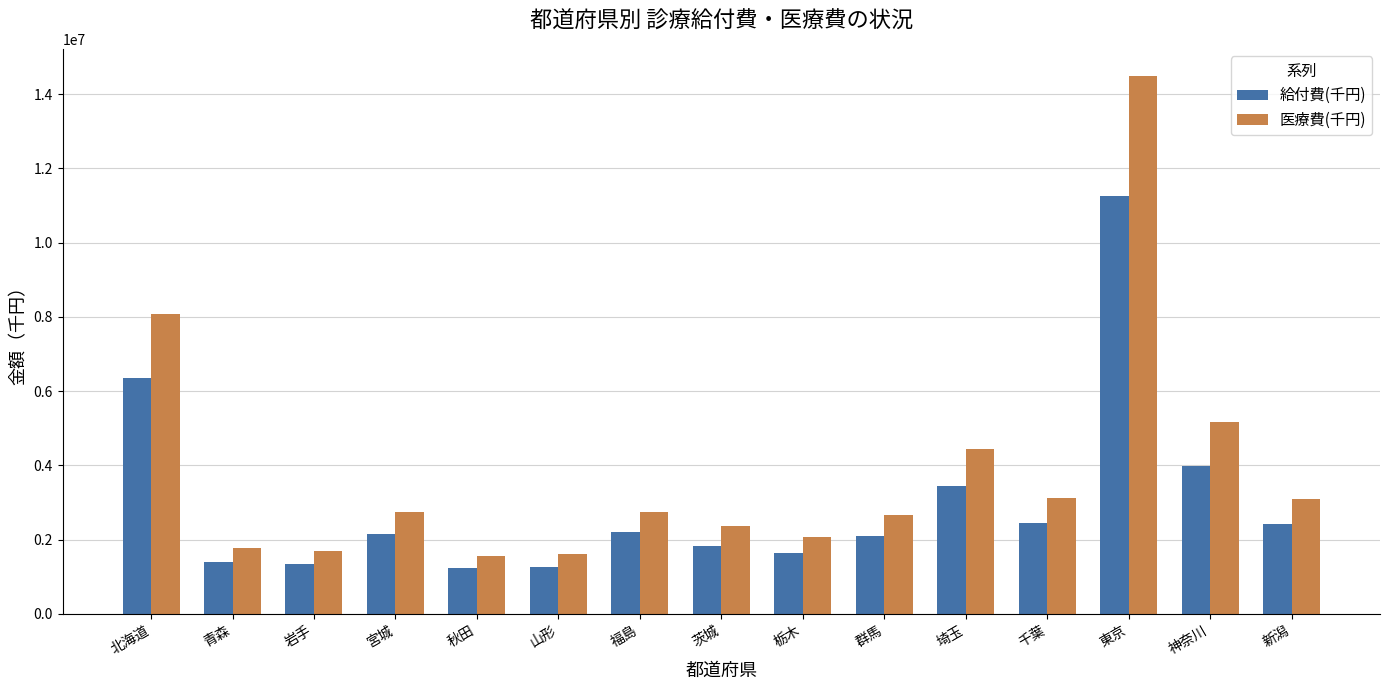

What is the difference between the maximum and second lowest values in the 医療費(千円) series?

12891301.7